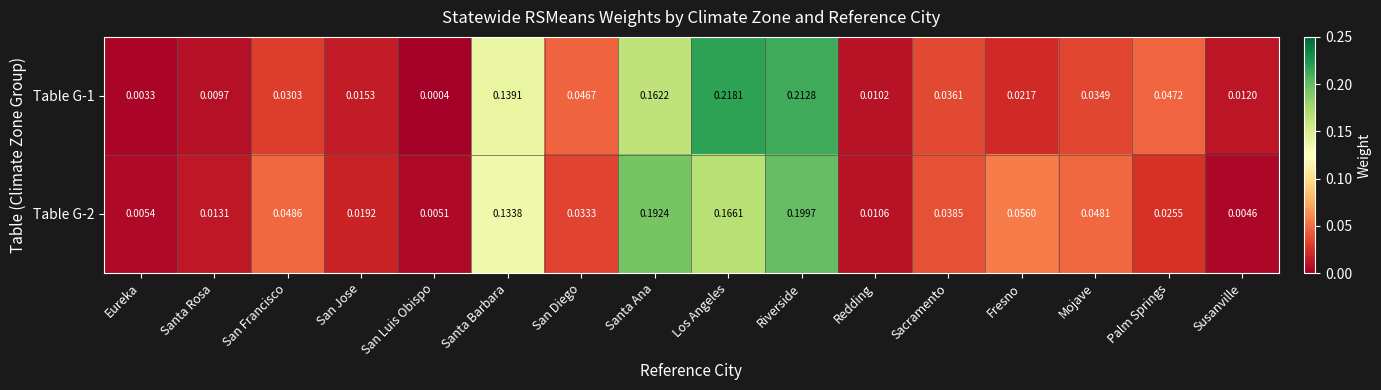

What is the total value across all series at Los Angeles?

0.4